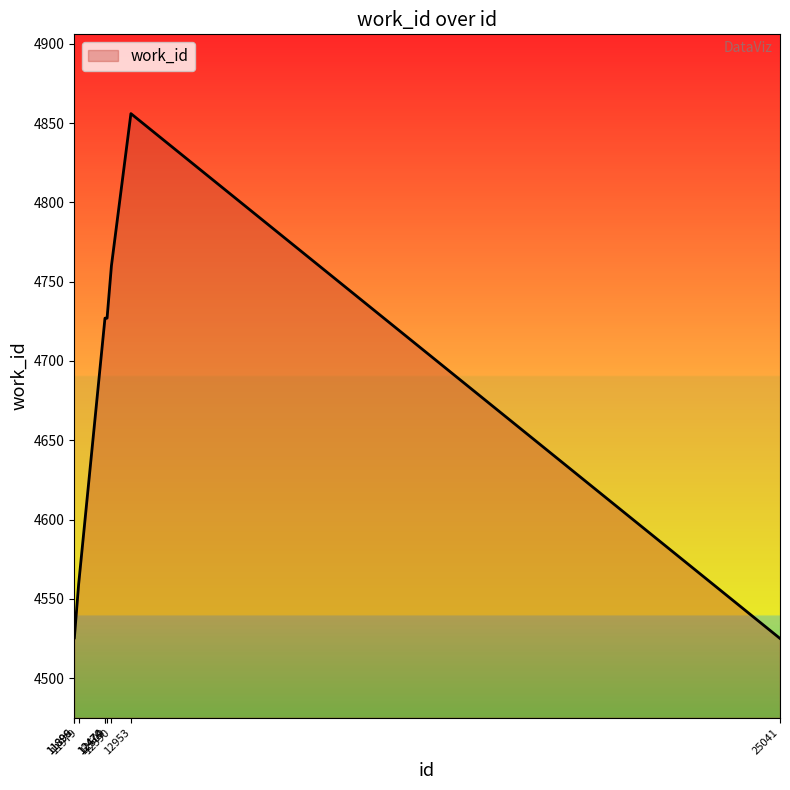

True or false: the data shows 7018 at 12474.

False